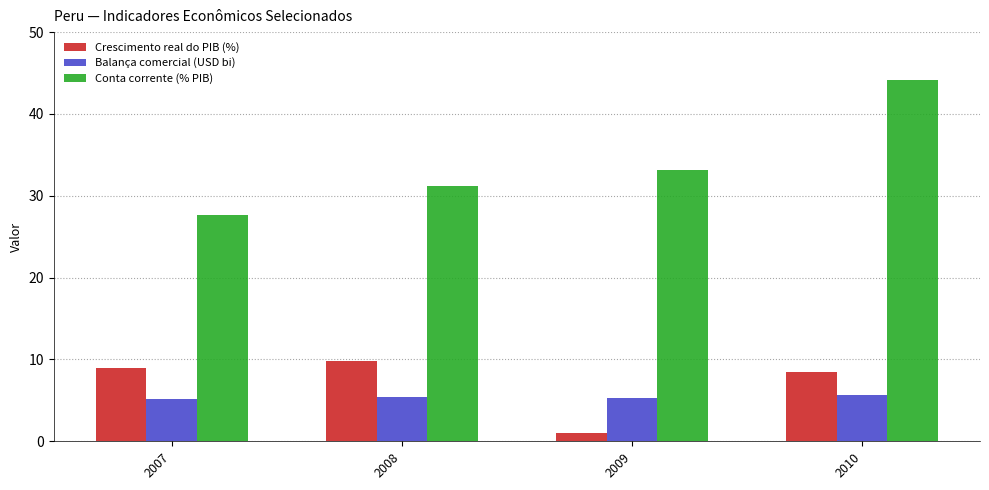

Which series has the largest total across all categories?

Conta corrente (% PIB)